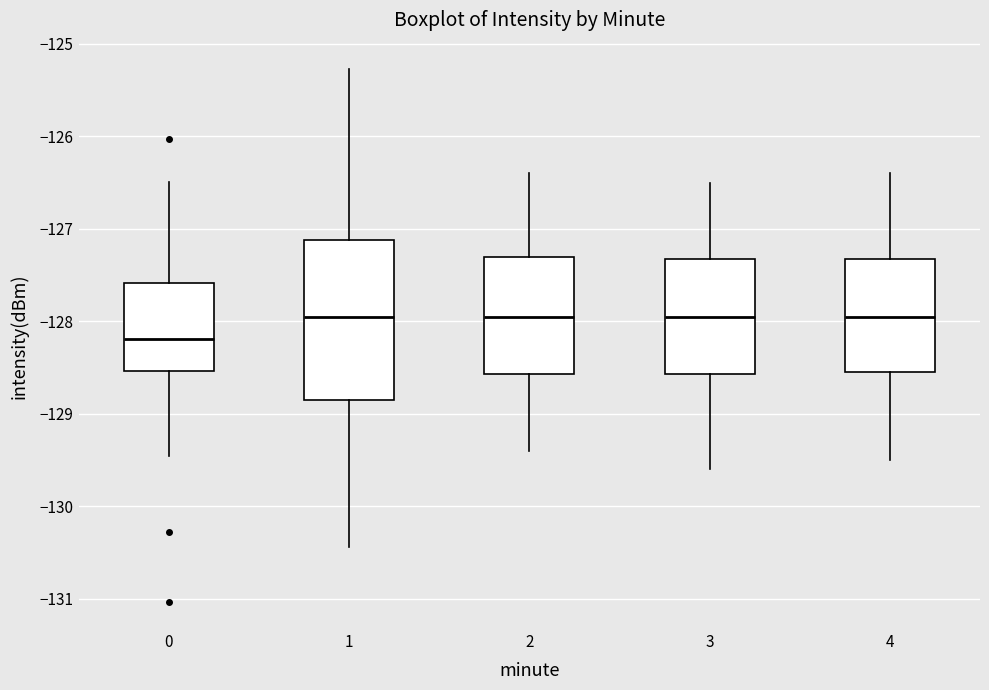

Reading left to right, read every box against the y-axis: the position of its median line, the range the box covers, and the ends of its whiskers. The values are not printed on the chart, so give them approximately, as read against the axis.

0: median -128.2, box -128.5 to -127.6, whiskers -129.5 to -126.5
1: median -127.9, box -128.8 to -127.1, whiskers -130.4 to -125.3
2: median -127.9, box -128.6 to -127.3, whiskers -129.4 to -126.4
3: median -127.9, box -128.6 to -127.3, whiskers -129.6 to -126.5
4: median -127.9, box -128.5 to -127.3, whiskers -129.5 to -126.4